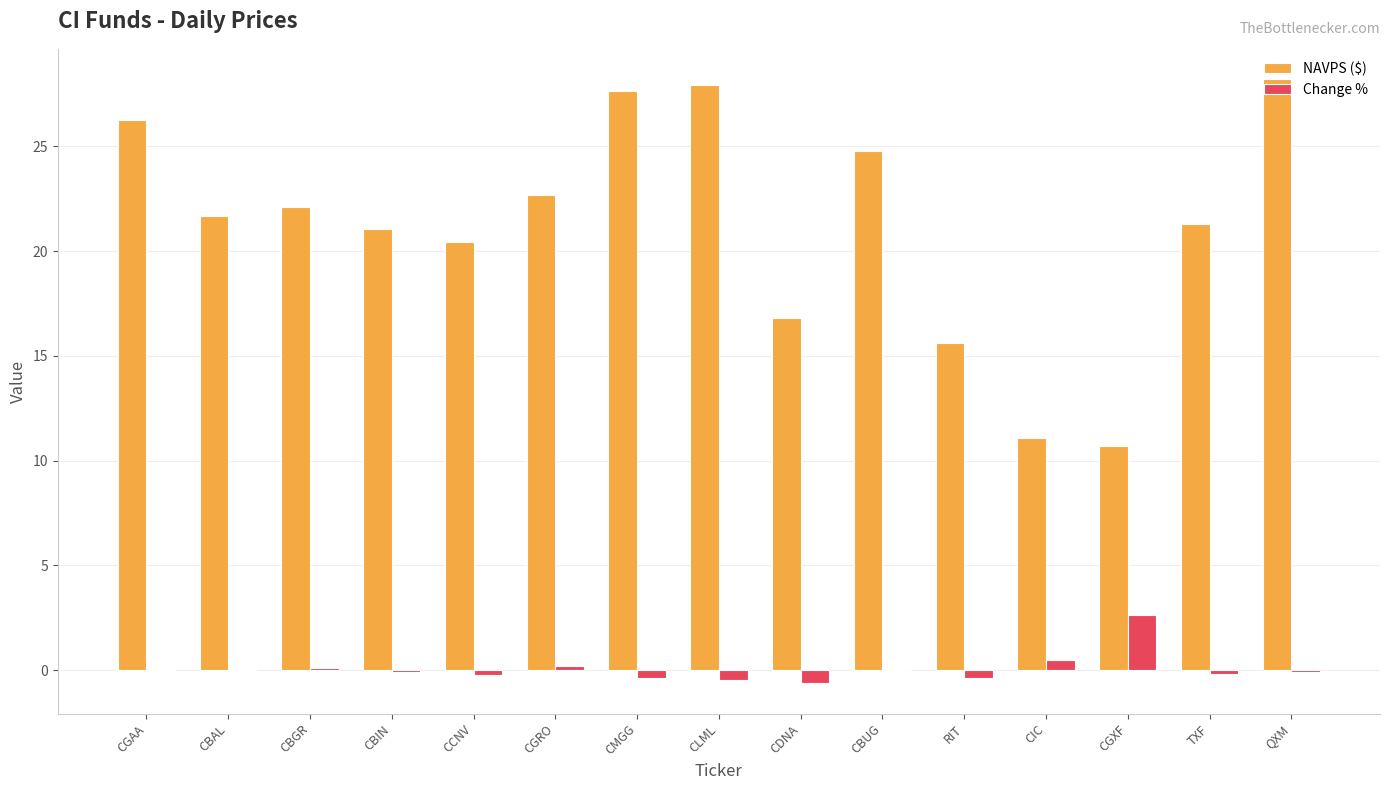

Count the number of data series in this chart.

2